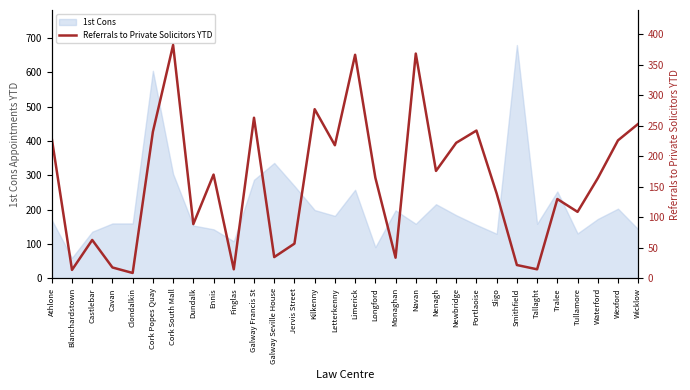

The value of 1st Cons at Cork South Mall is 460. True or false?

False